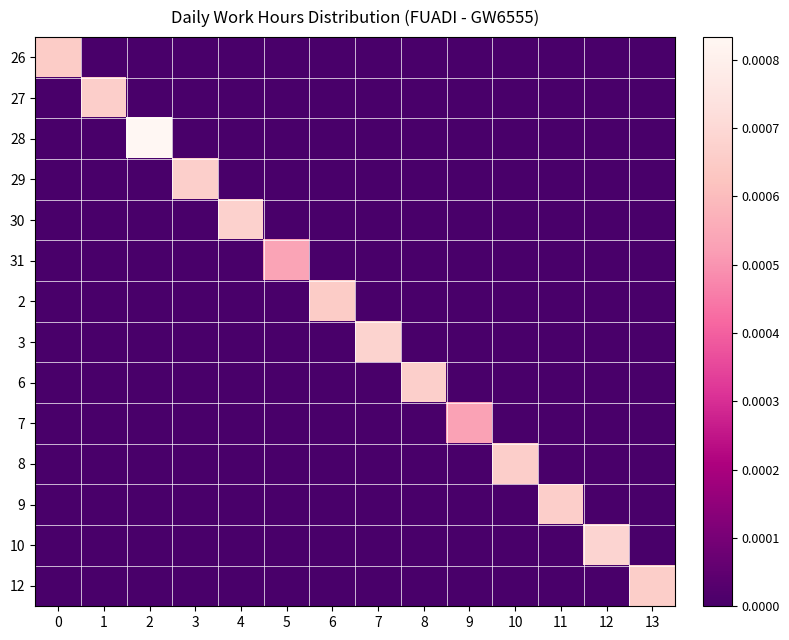

How many data points does each series have?

14